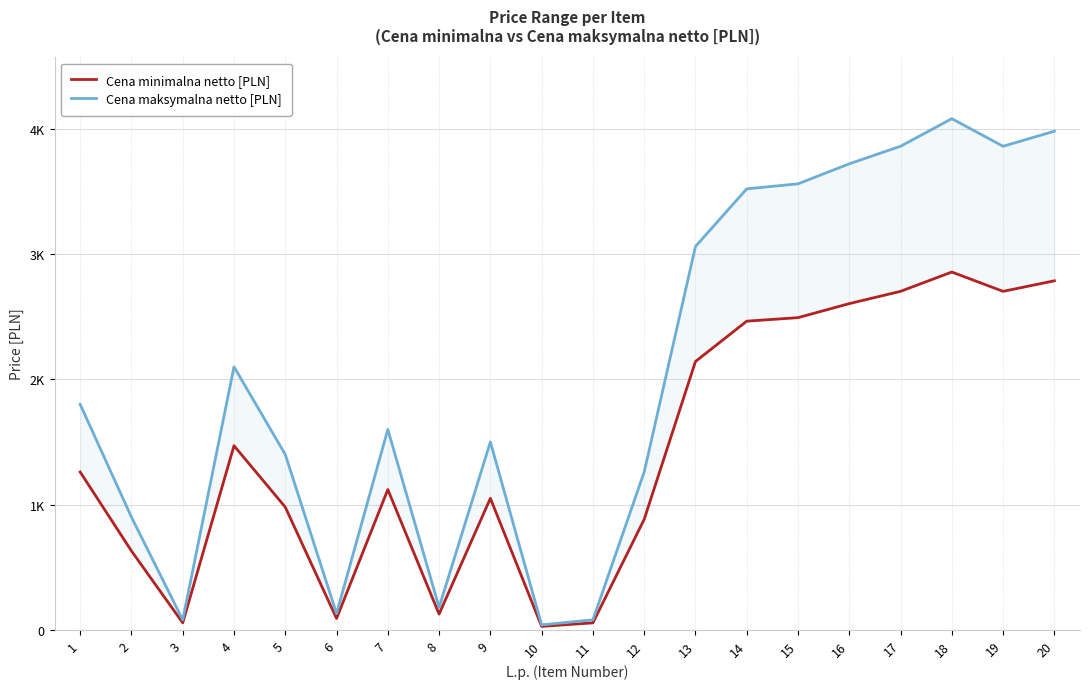

Between 2 and 10, which series saw the biggest shift?

Cena maksymalna netto [PLN]